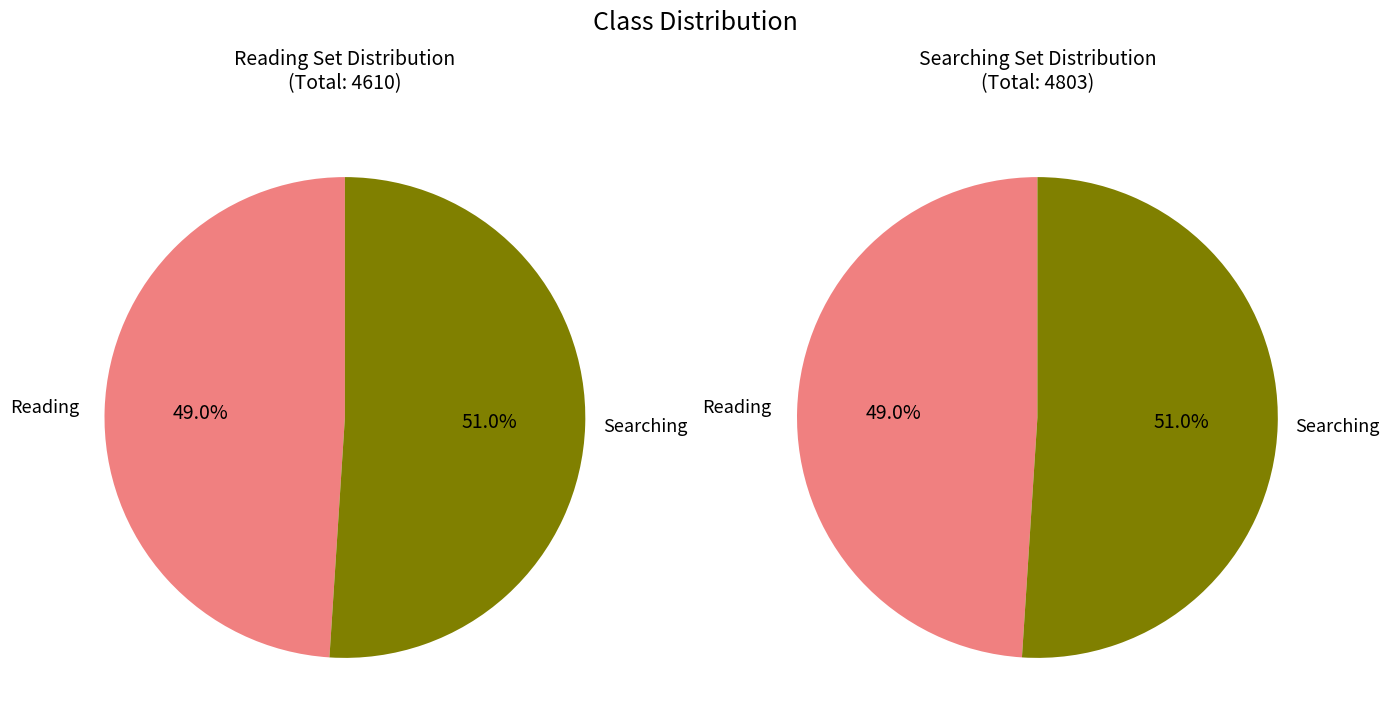

How many slices are in this pie chart?

2